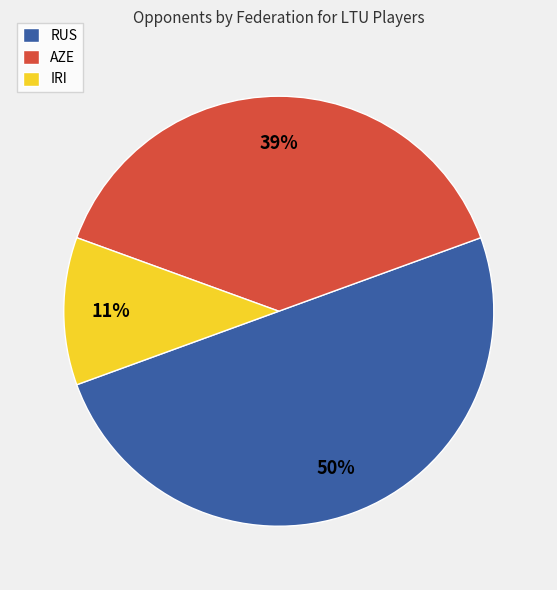

Does IRI account for over 50% of the chart?

No